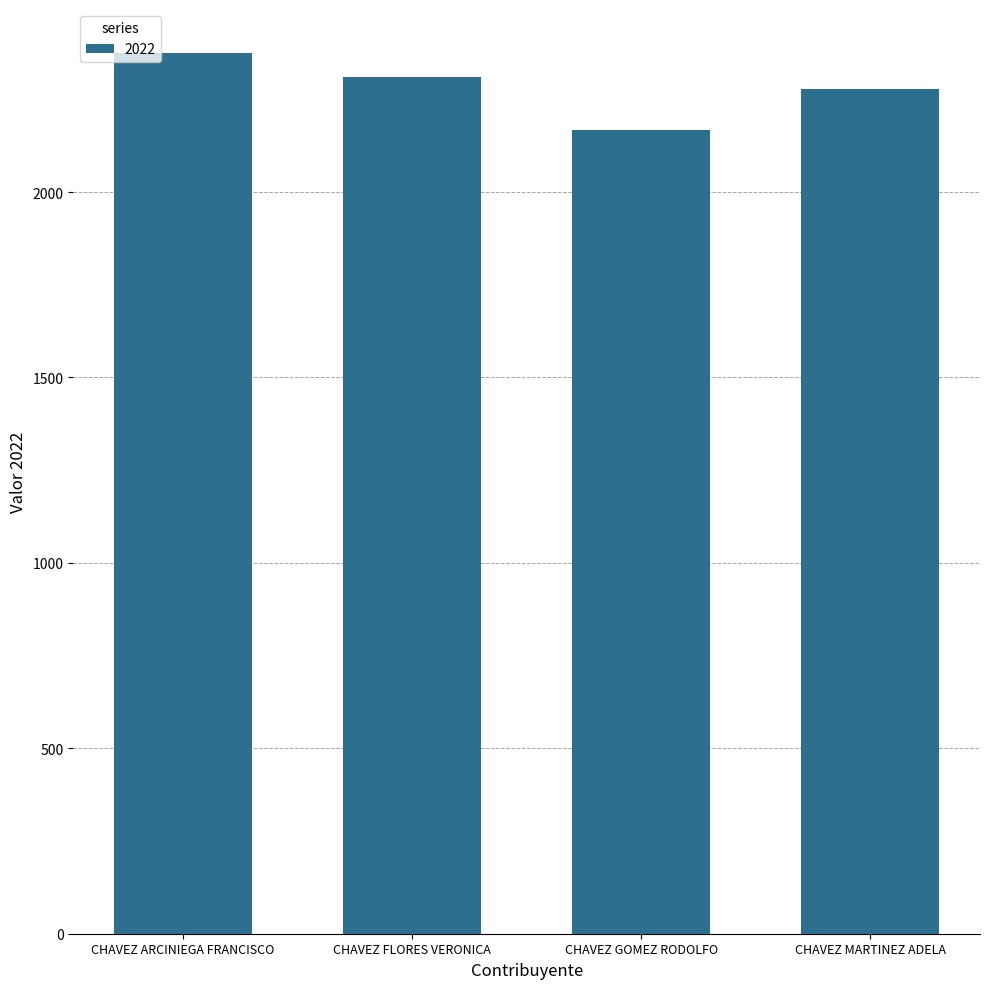

Reading left to right, list all the values displayed in this chart.

2375	2311	2167	2279